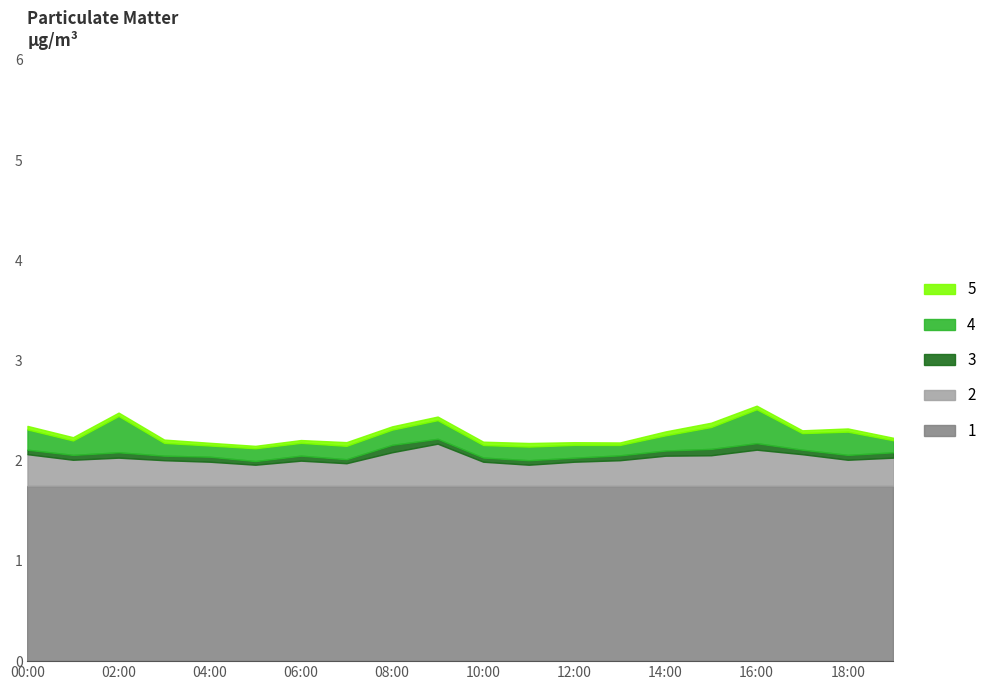

What is the highest value of the 1 series?

1.8